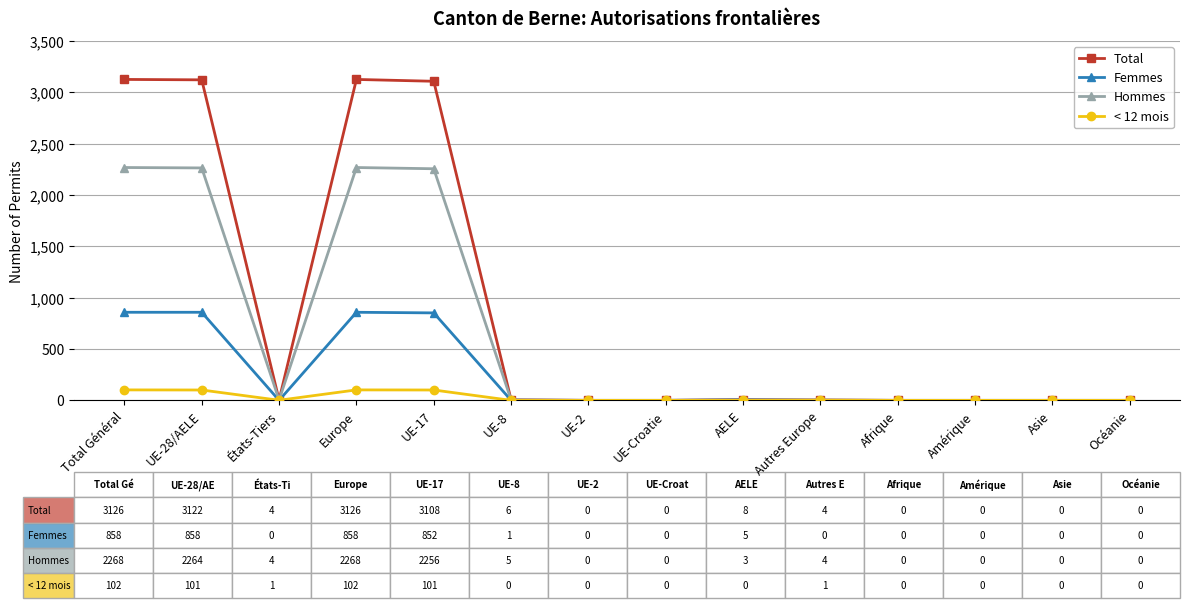

The Total series shows 3108 at UE-17. True or false?

True